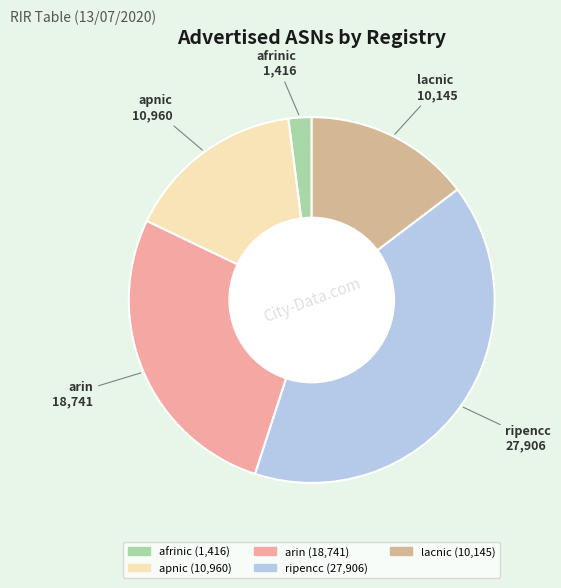

Between apnic and arin, which is larger?

arin